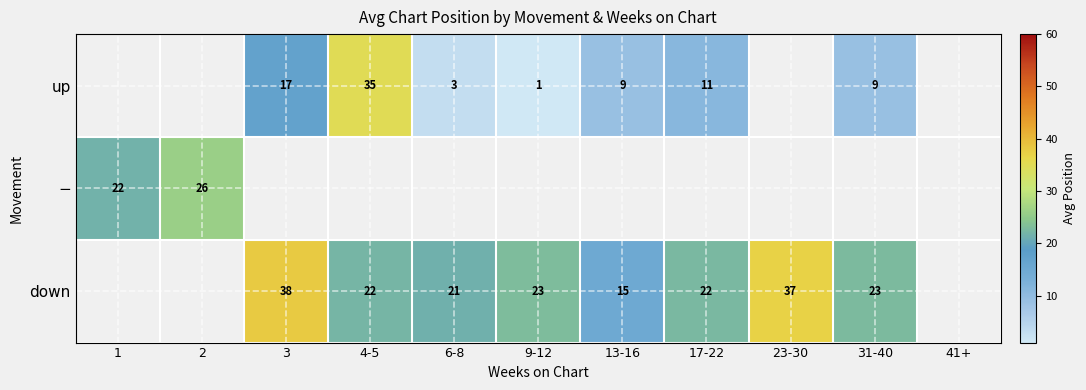

The value of down at 4-5 is 14. True or false?

False